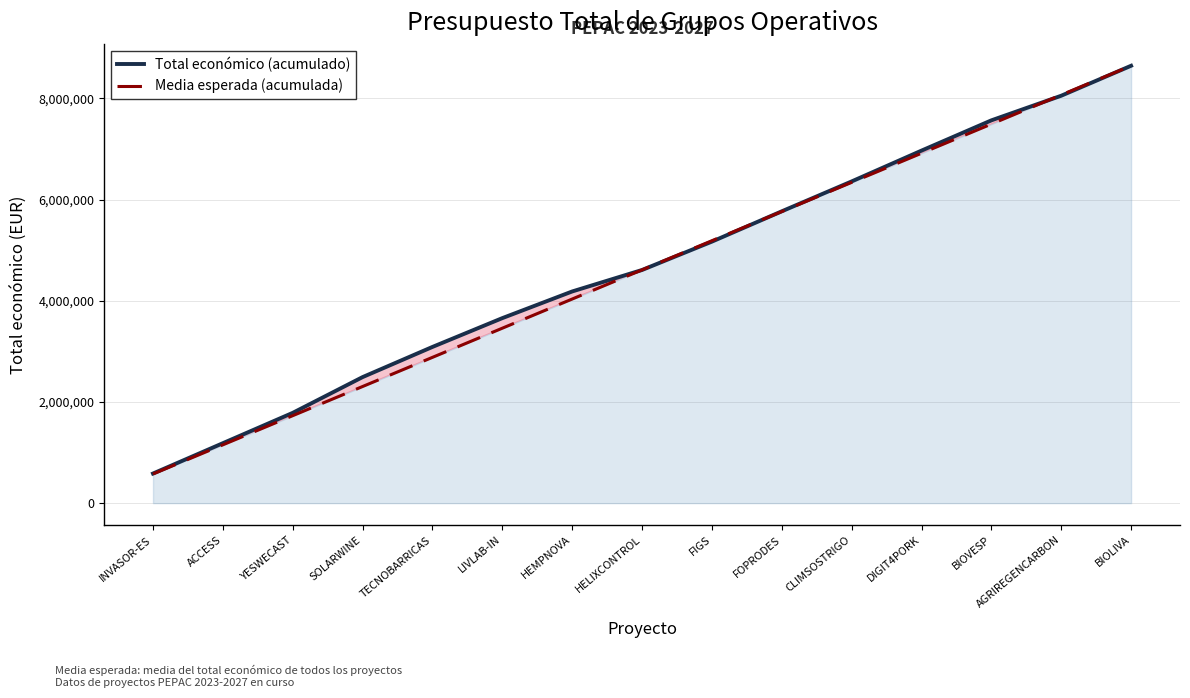

What is the sum of all Total económico (acumulado) values?

70119315.0